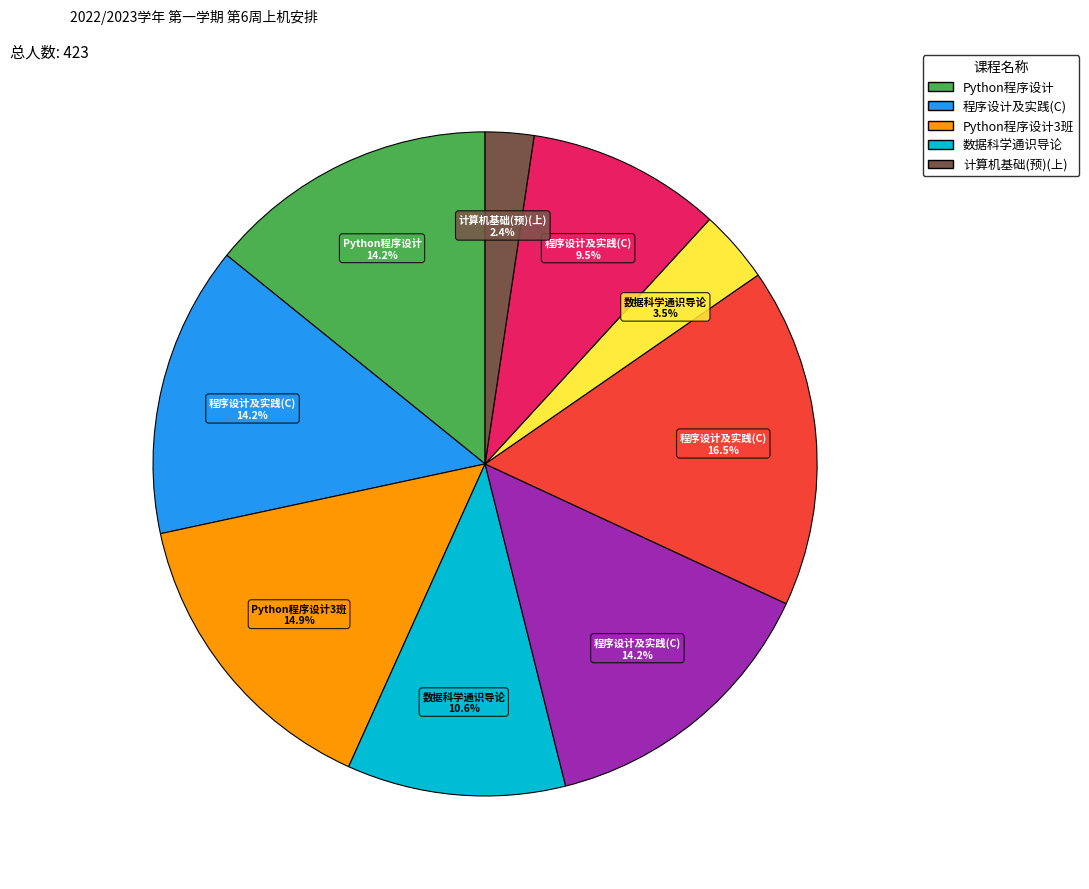

Is there any slice that represents more than half of the pie?

No